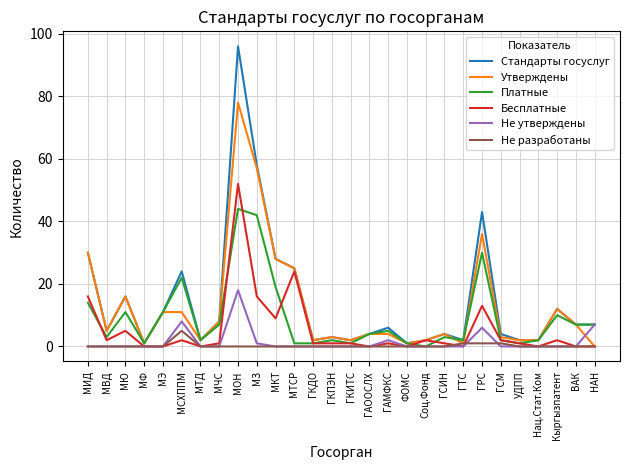

List the series in order of their peak value, highest first.

Стандарты госуслуг, Утверждены, Бесплатные, Платные, Не утверждены, Не разработаны